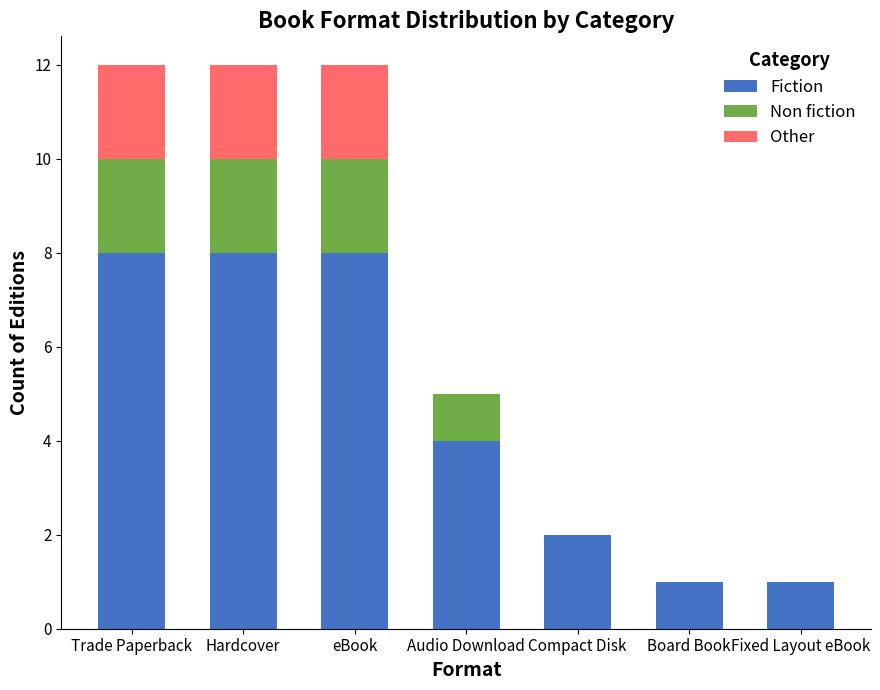

What is the total value across all series at eBook?

12